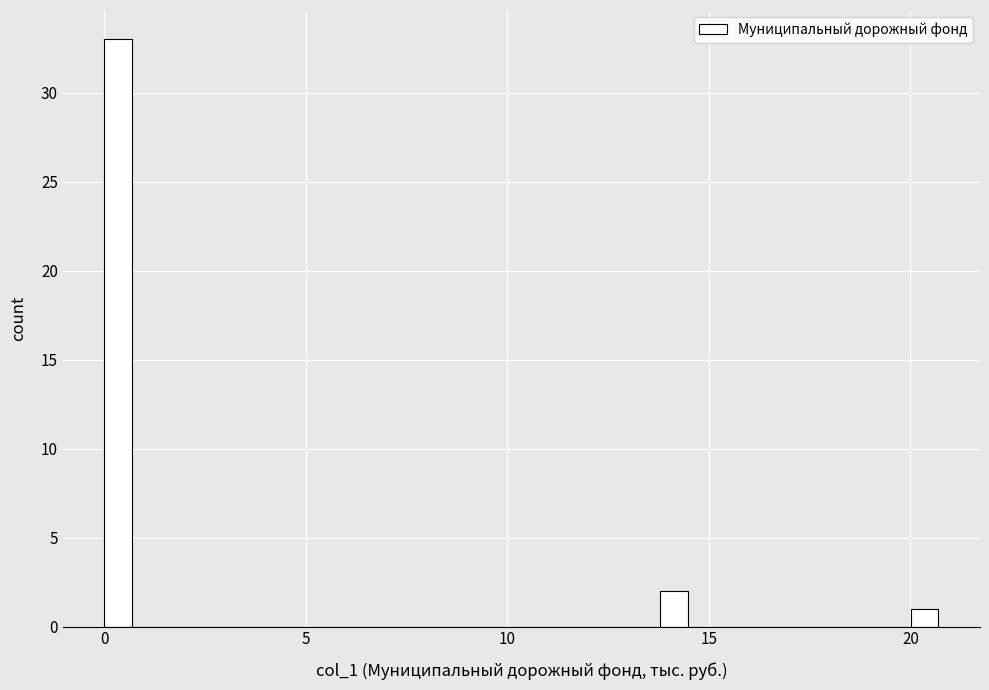

Read against the x-axis, roughly where is the centre of the tallest bar?

0.5